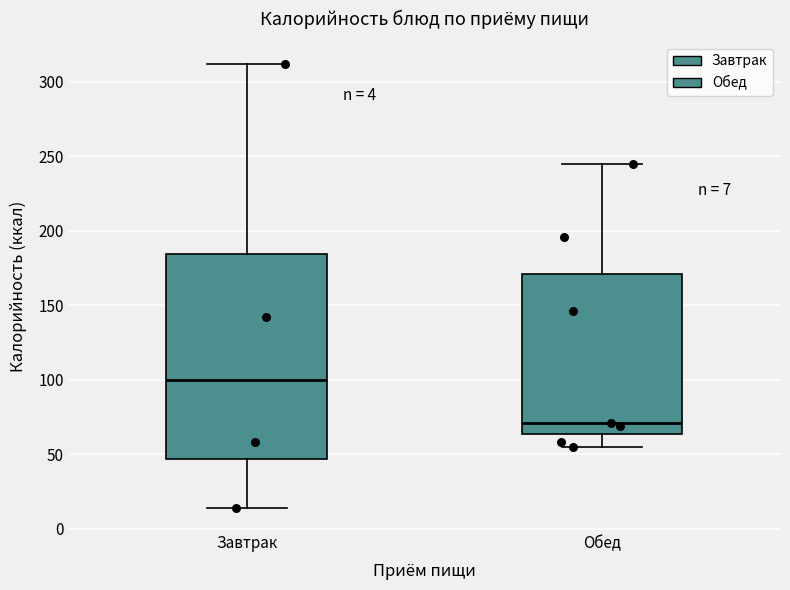

Which box has the lowest median line?

Обед